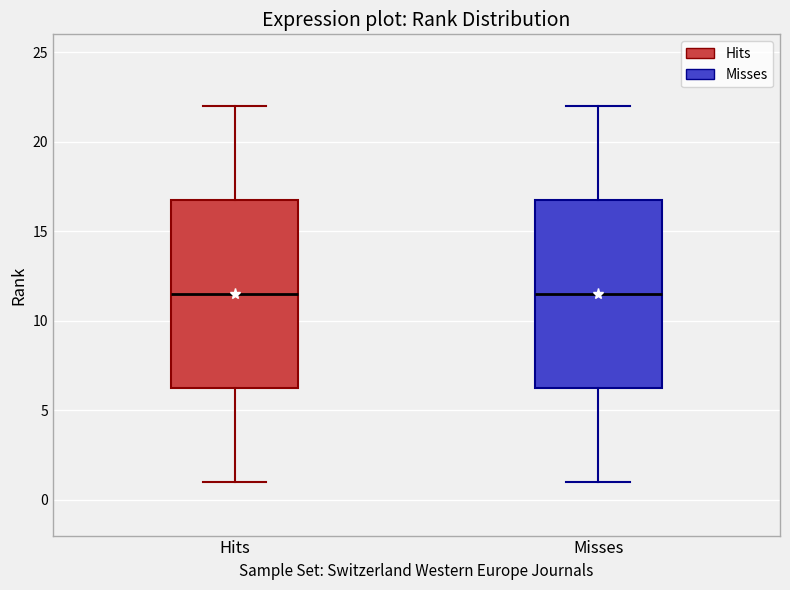

Reading left to right, transcribe this box plot: for each box, give where its median line is, the range the box spans, and where its two whiskers end, as read against the y-axis. The values are not printed on the chart, so give them approximately, as read against the axis.

Hits: median 11.5, box 6.5 to 17.0, whiskers 1.0 to 22.0
Misses: median 11.5, box 6.5 to 17.0, whiskers 1.0 to 22.0